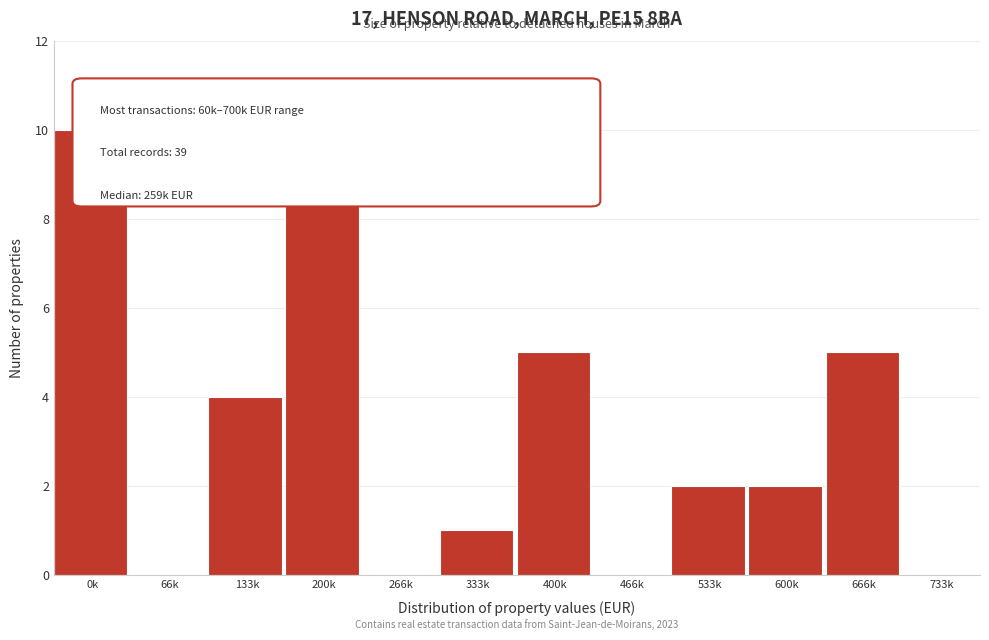

Reading right to left, extract all data points from this chart.

733k=0	666k=5	600k=2	533k=2	466k=0	400k=5	333k=1	266k=0	200k=10	133k=4	66k=0	0k=10